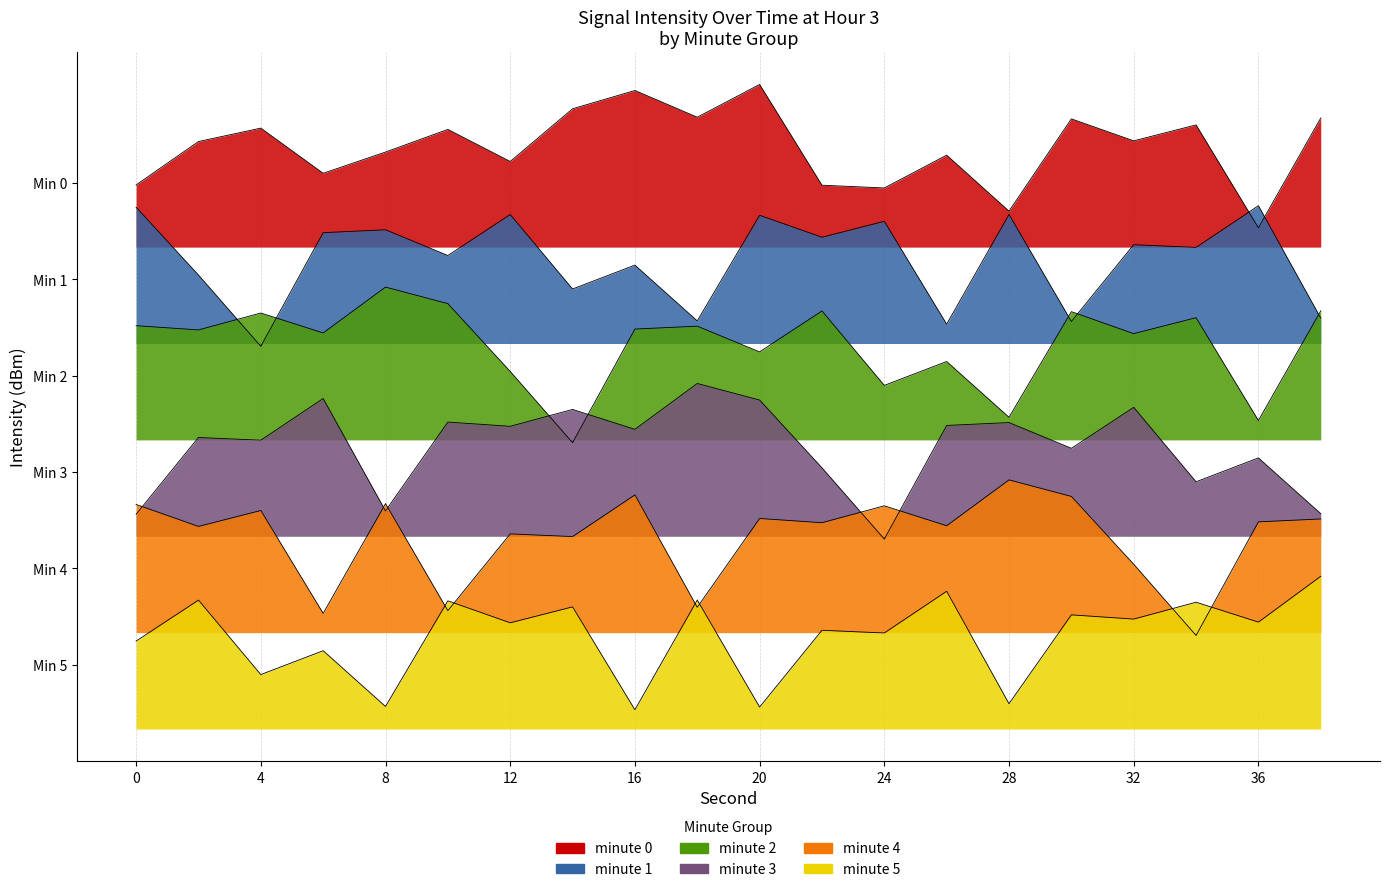

What is the spread (max minus min) of values at 24?

55.4